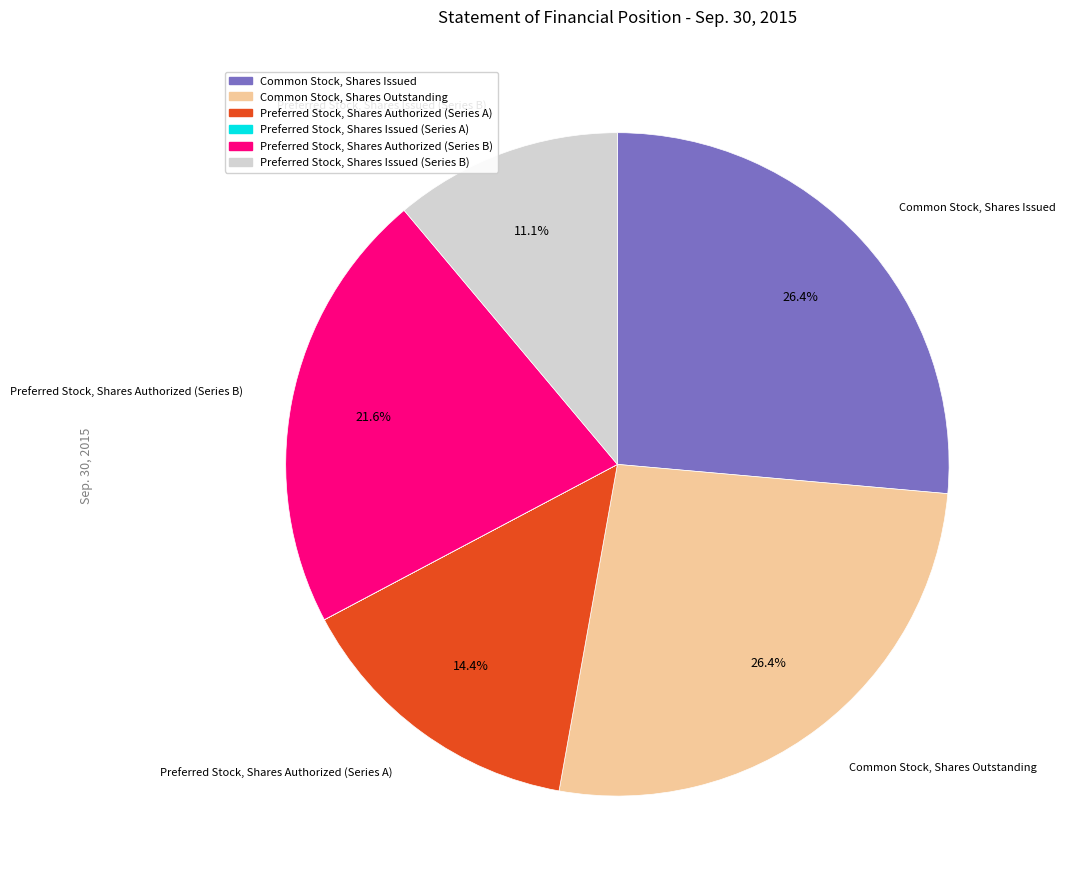

Between Common Stock, Shares Issued and Preferred Stock, Shares Issued (Series B), which is larger?

Common Stock, Shares Issued